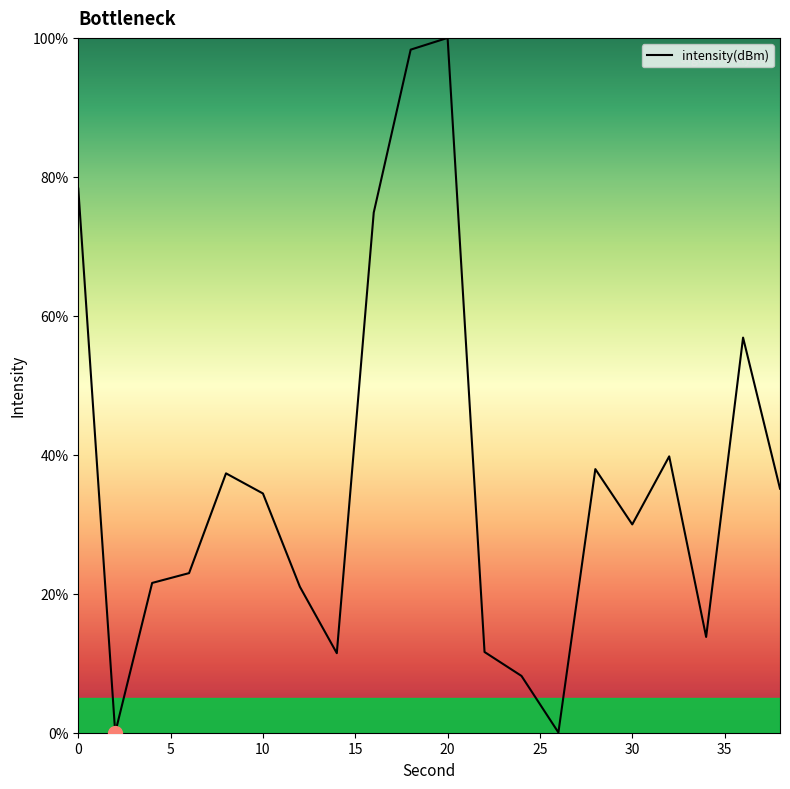

What is the maximum value shown in the chart?

100.0